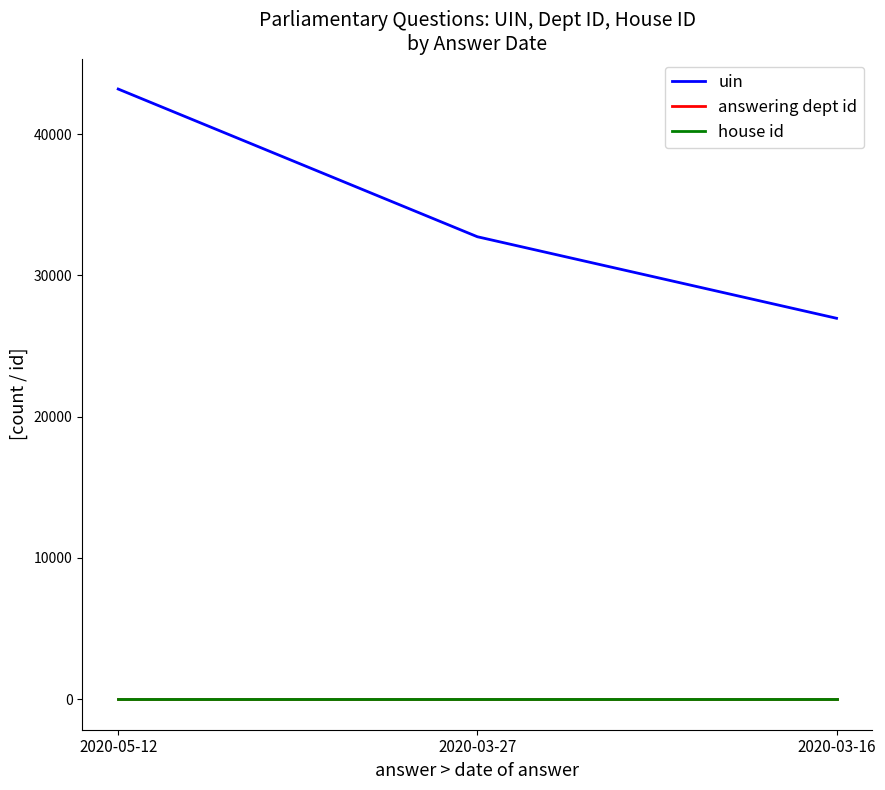

At how many categories does at least one series exceed 34055?

1